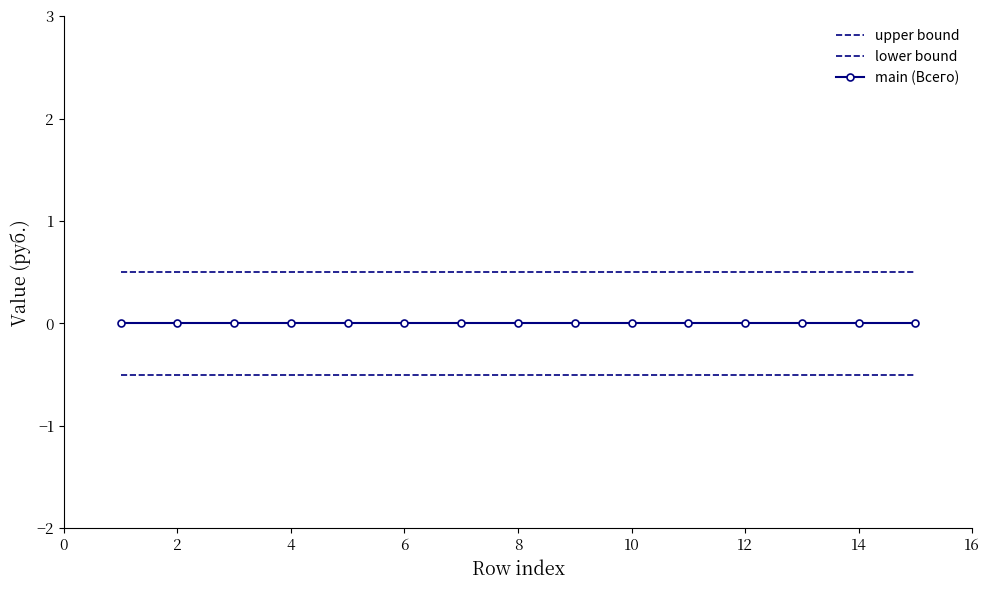

Which series has the largest range (max minus min)?

upper bound